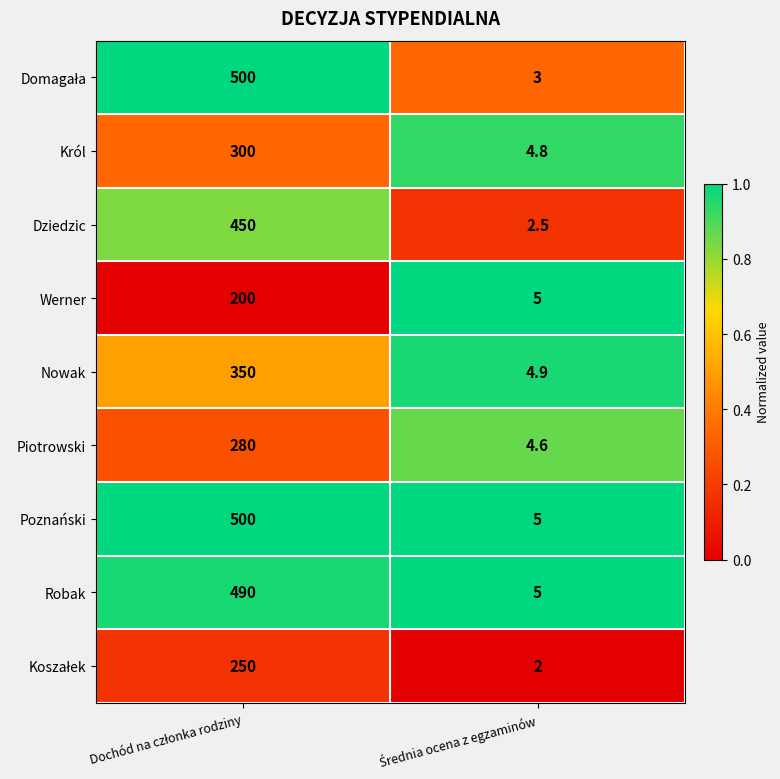

What is the maximum value shown in the chart?

500.0